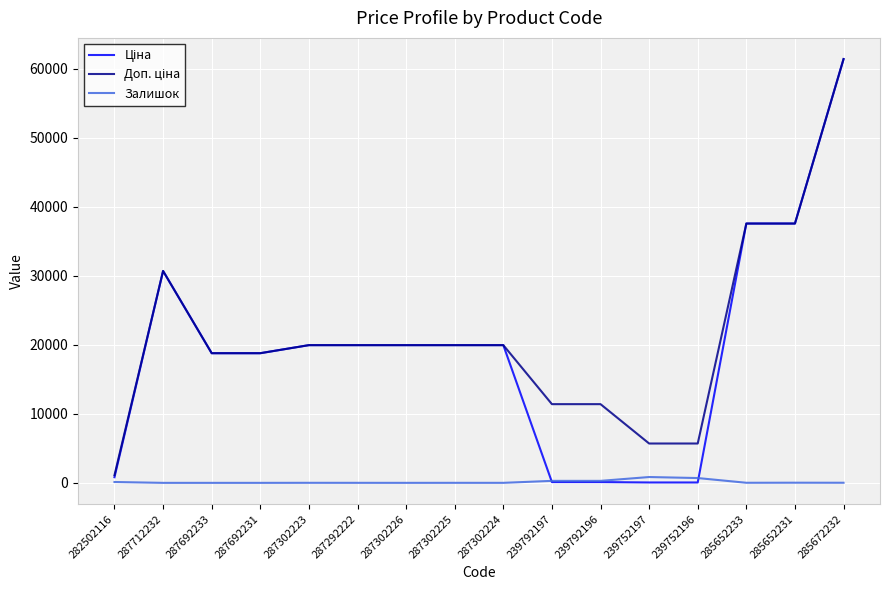

At which category is the sum across all series the highest?

285672232